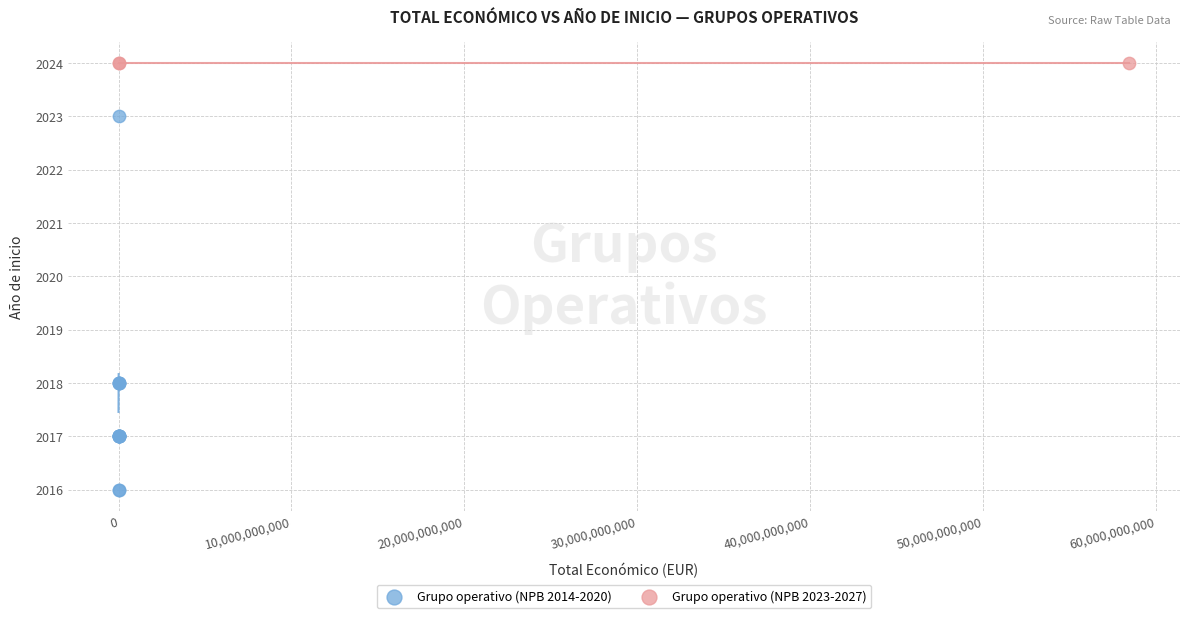

Which series contains the highest Y value?

Grupo operativo (NPB 2023-2027)